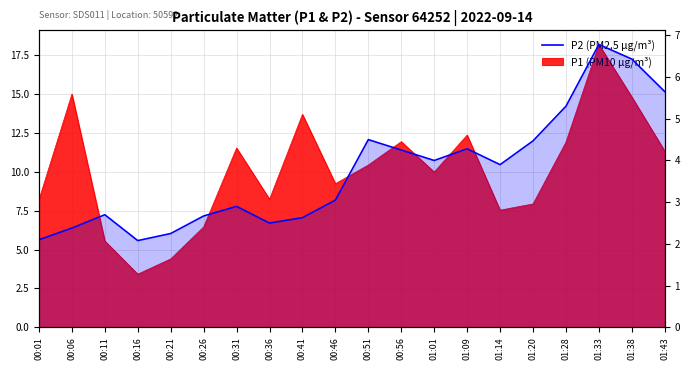

Reading left to right, list all the values displayed in this chart.

00:01=2.1	00:06=2.4	00:11=2.7	00:16=2.1	00:21=2.2	00:26=2.7	00:31=2.9	00:36=2.5	00:41=2.6	00:46=3.0	00:51=4.5	00:56=4.2	01:01=4.0	01:09=4.3	01:14=3.9	01:20=4.5	01:28=5.3	01:33=6.8	01:38=6.4	01:43=5.7